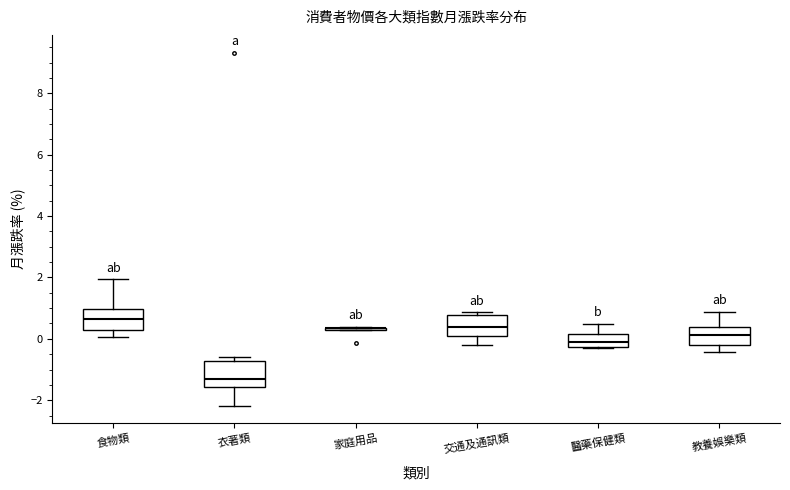

Reading left to right, read every box against the y-axis: the position of its median line, the range the box covers, and the ends of its whiskers. The values are not printed on the chart, so give them approximately, as read against the axis.

食物類: median 0.6, box 0.2 to 1.0, whiskers 0.0 to 2.0
衣著類: median -1.2, box -1.6 to -0.8, whiskers -2.2 to -0.6
家庭用品: box collapsed to a line at 0.4, whiskers 0.2 to 0.4
交通及通訊類: median 0.4, box 0.2 to 0.8, whiskers -0.2 to 0.8 (just above the box's upper edge)
醫藥保健類: median -0.2 (inside the box), box -0.2 to 0.2, whiskers -0.4 to 0.4
教養娛樂類: median 0.2, box -0.2 to 0.4, whiskers -0.4 to 0.8